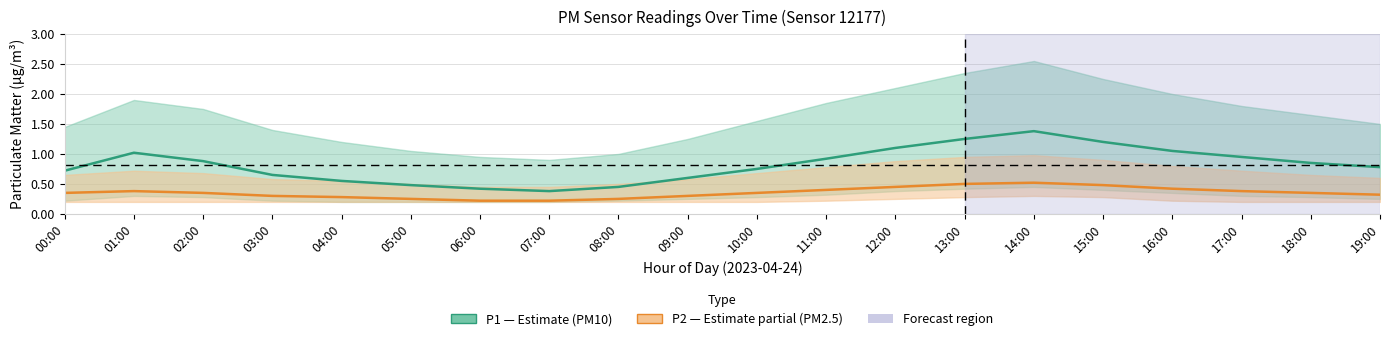

At which category is the sum across all series the highest?

14:00